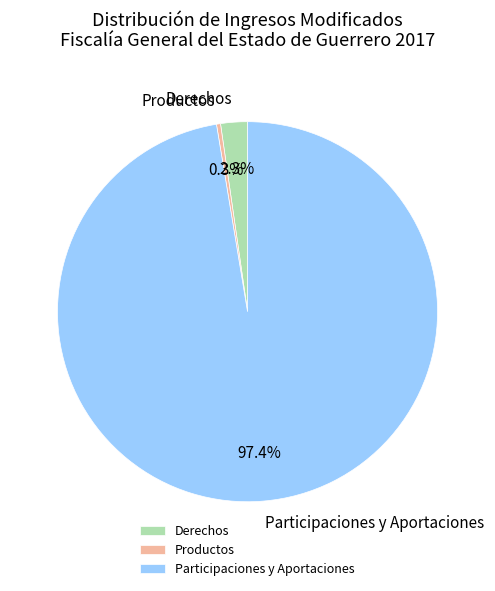

What percentage is the Derechos slice, to the nearest percent?

2%